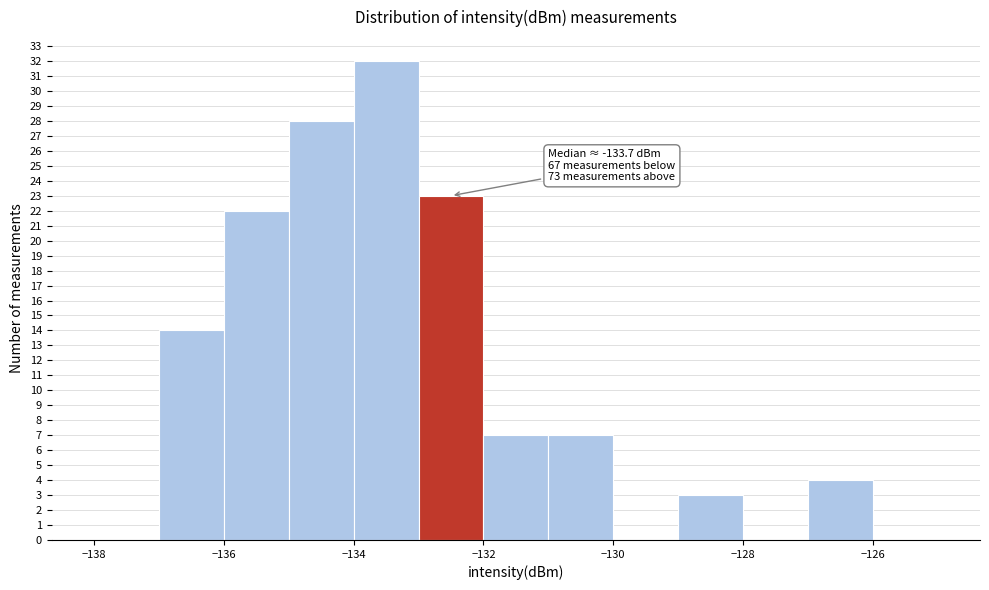

Over which range of the x-axis is the bar tallest?

-134 to -133